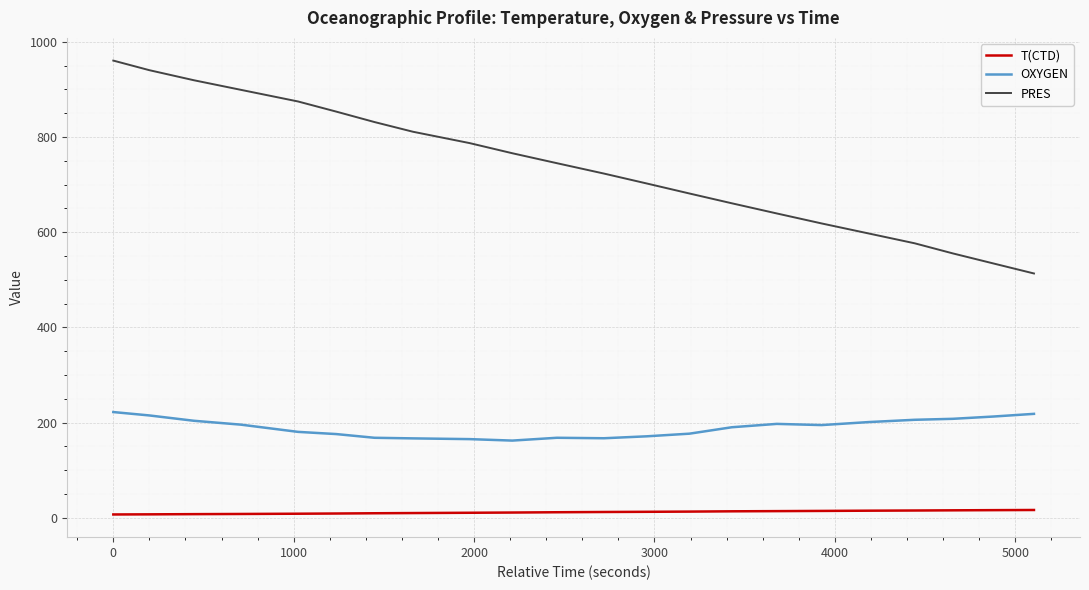

What is the difference between the maximum and minimum values in the PRES series?

447.2